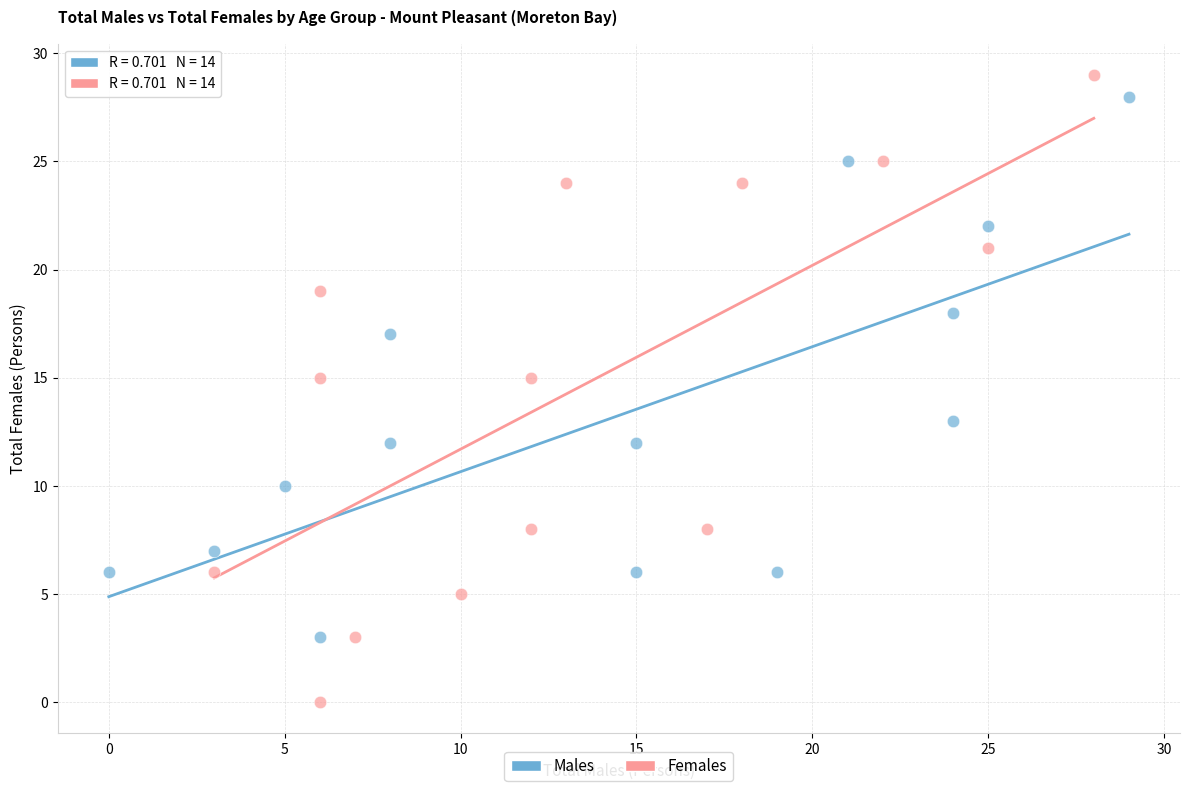

Which series has the largest Y range (max minus min)?

Females